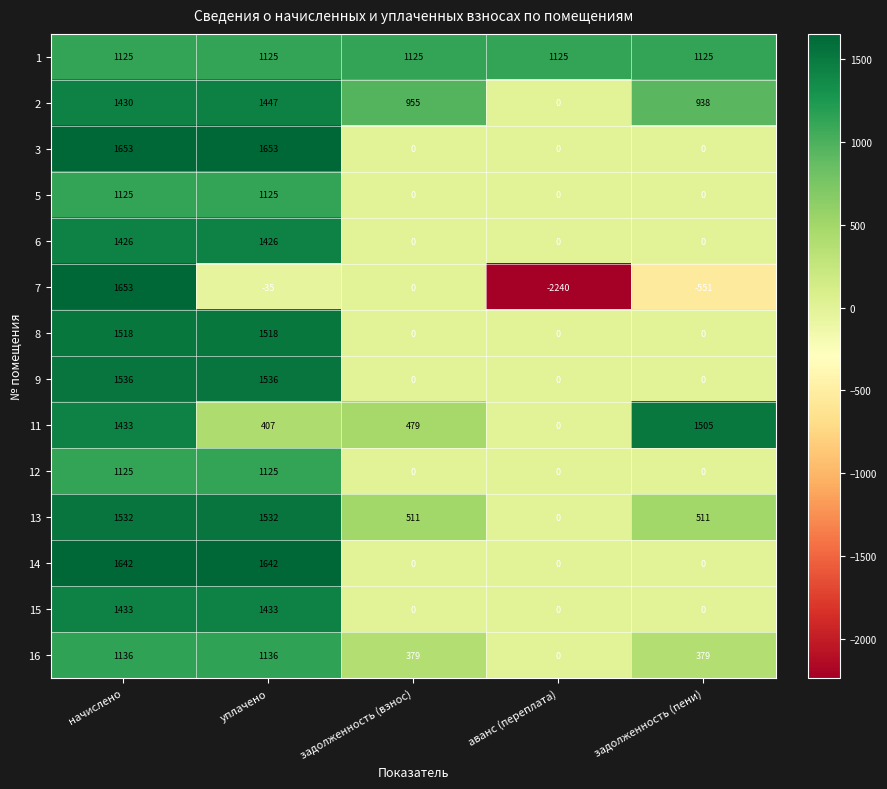

Is it true that 9 equals 486 at задолженность (взнос)?

False